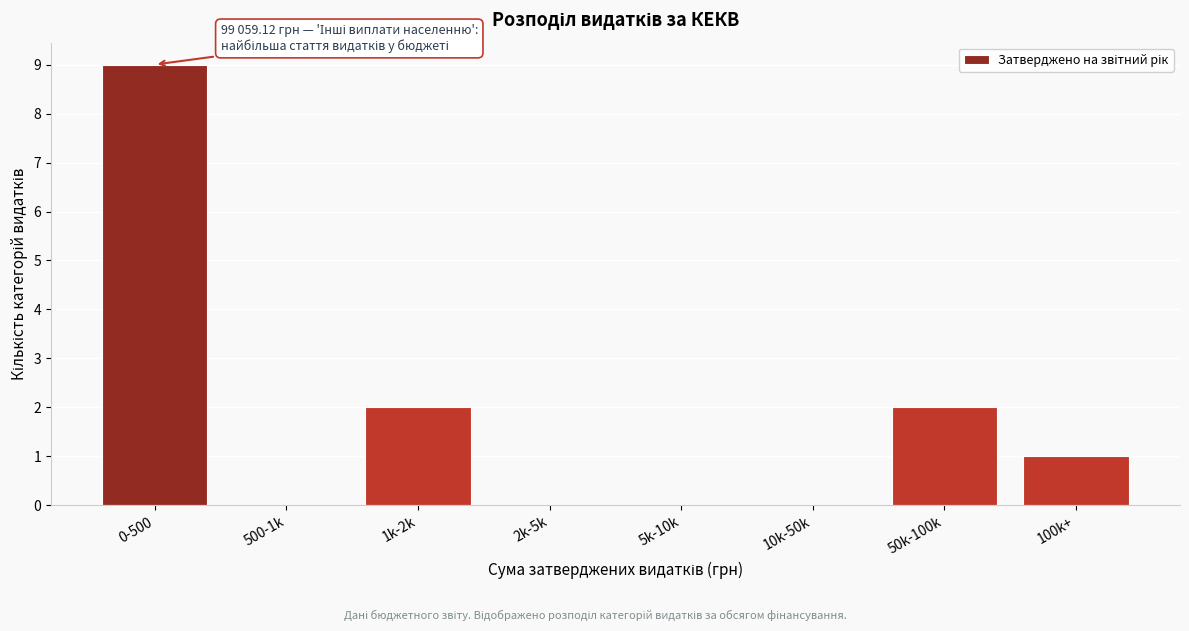

Reading left to right, what are all the values shown in this chart?

0-500=9	500-1k=0	1k-2k=2	2k-5k=0	5k-10k=0	10k-50k=0	50k-100k=2	100k+=1